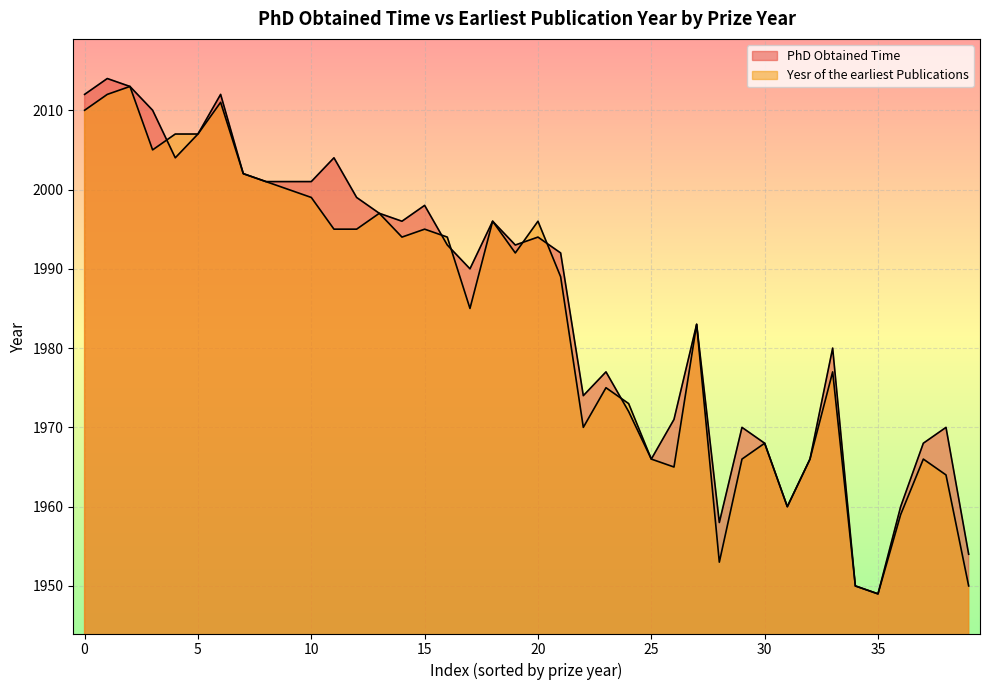

Which category has the highest value across all series?

2022